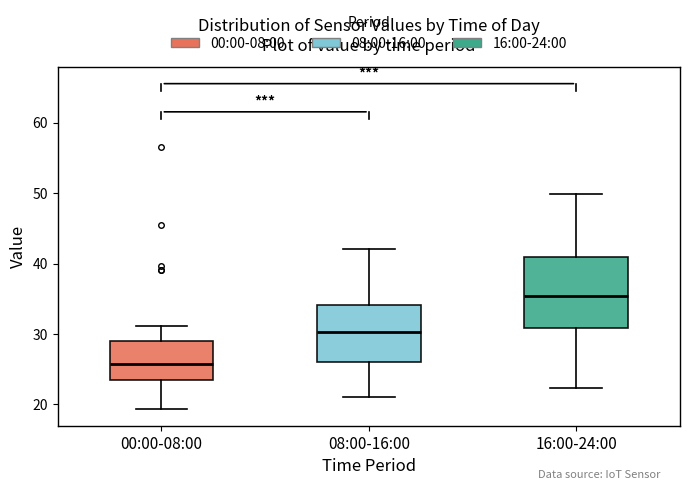

Which box has the lowest median line?

00:00-08:00